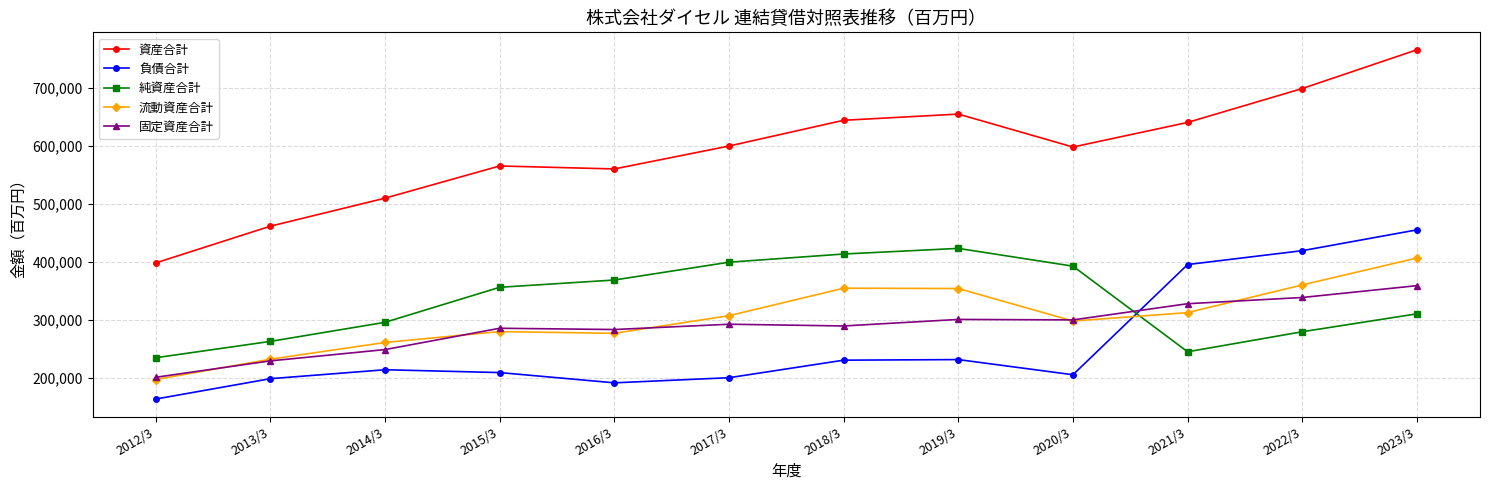

True or false: 純資産合計 and 流動資産合計 intersect in this chart.

True